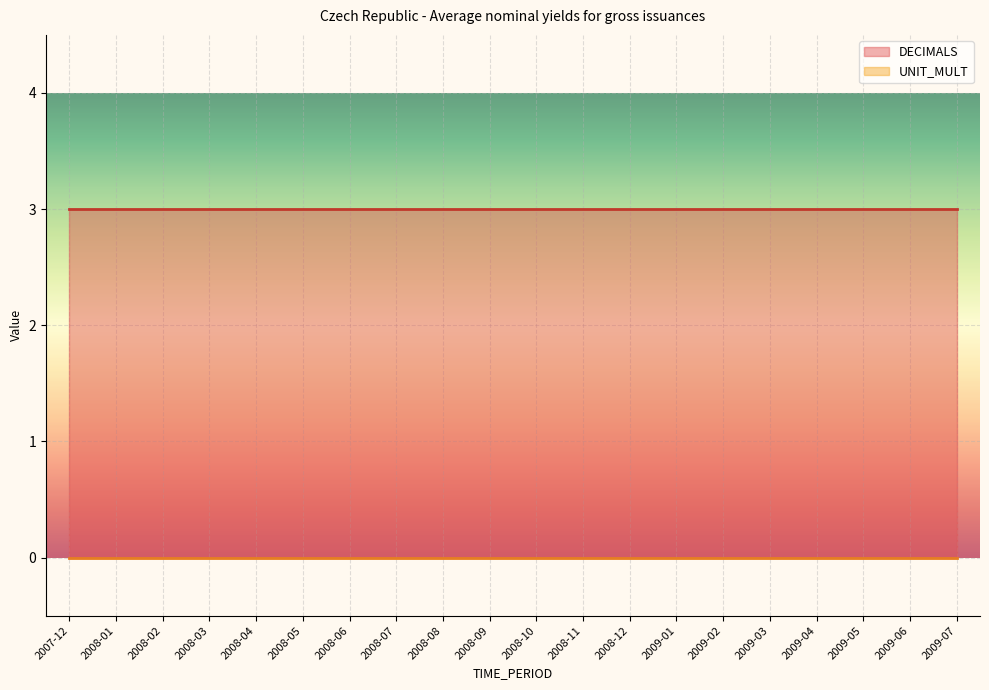

Which series has the largest total across all categories?

DECIMALS